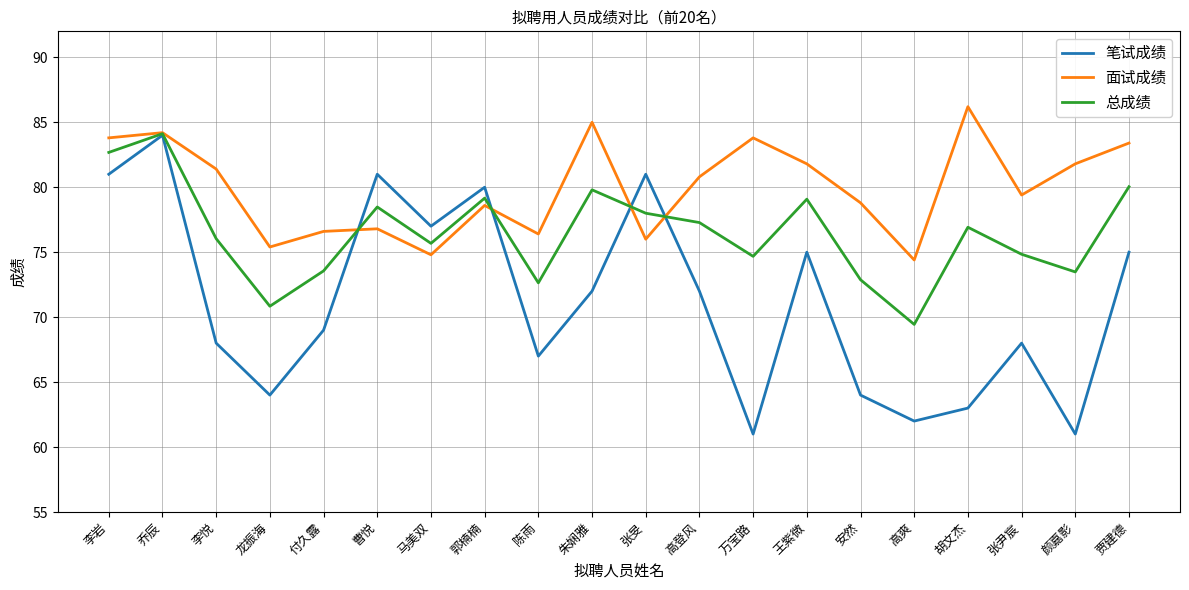

The value of 面试成绩 at 高爽 is 74.4. True or false?

True